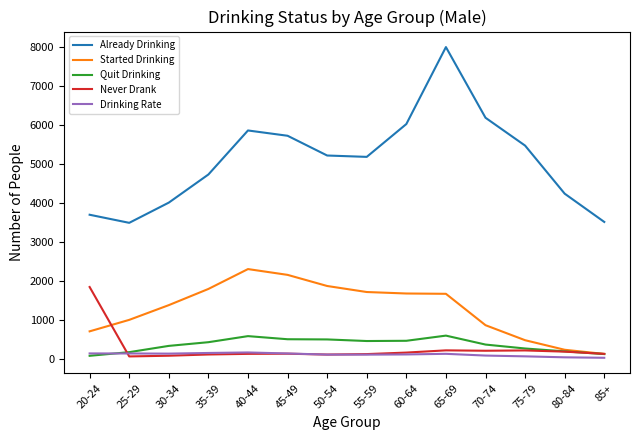

Which label corresponds to the largest value in the chart?

65-69